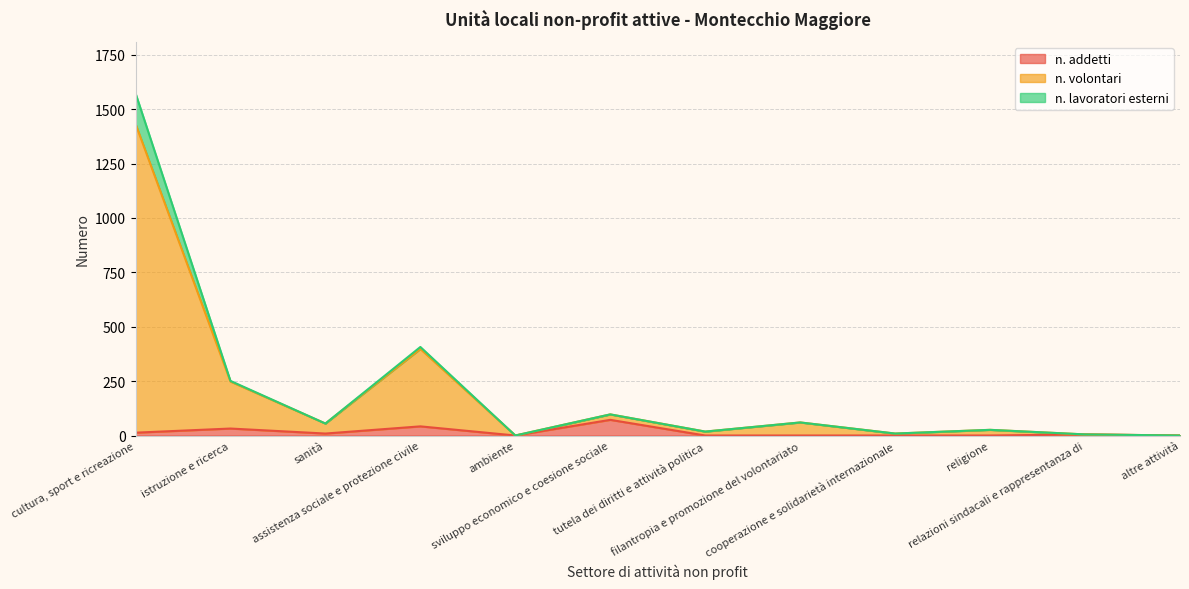

What is the sum of all n. volontari values?

2502